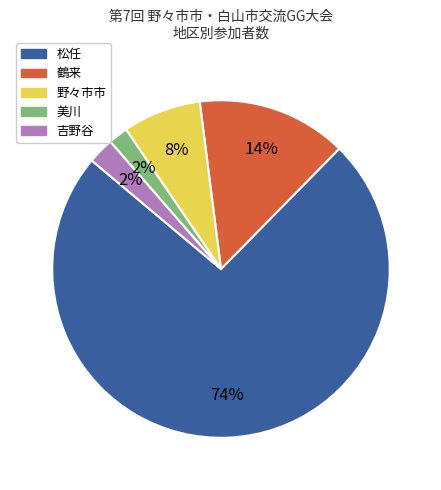

Which has a higher value, 松任 or 鶴来?

松任